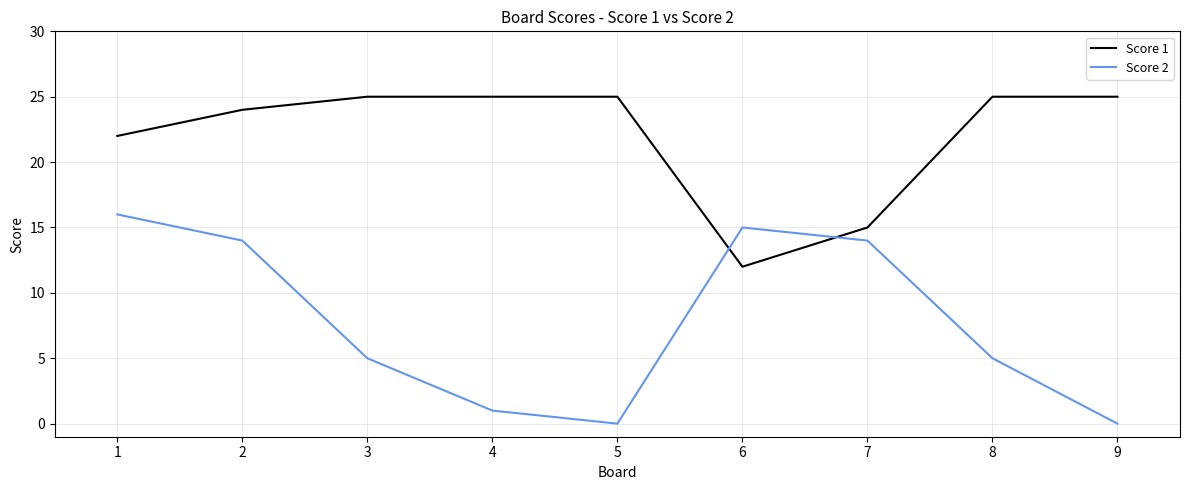

What is the maximum value shown in the chart?

25